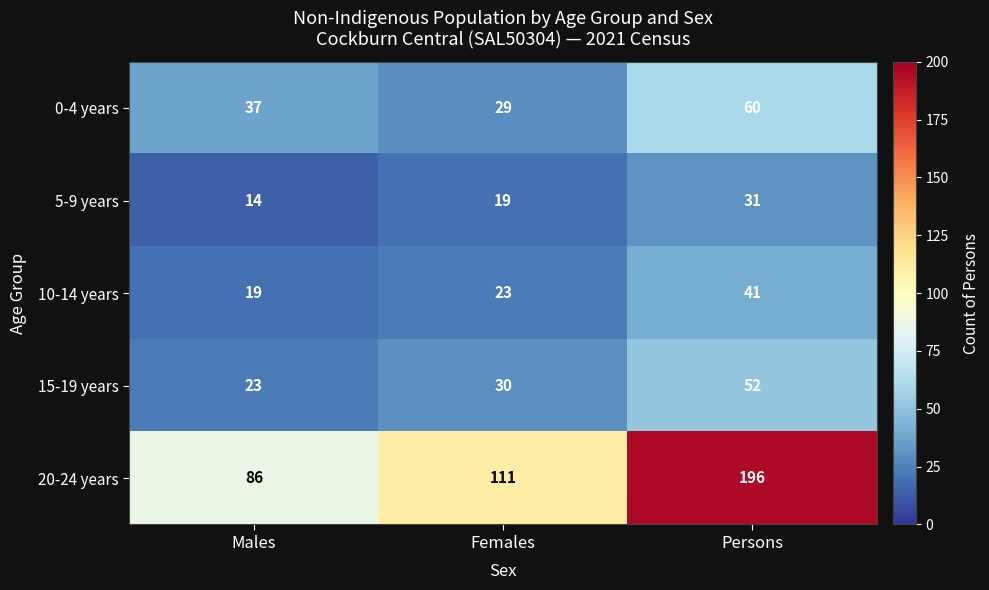

Between Females and Persons, which series saw the biggest shift?

20-24 years